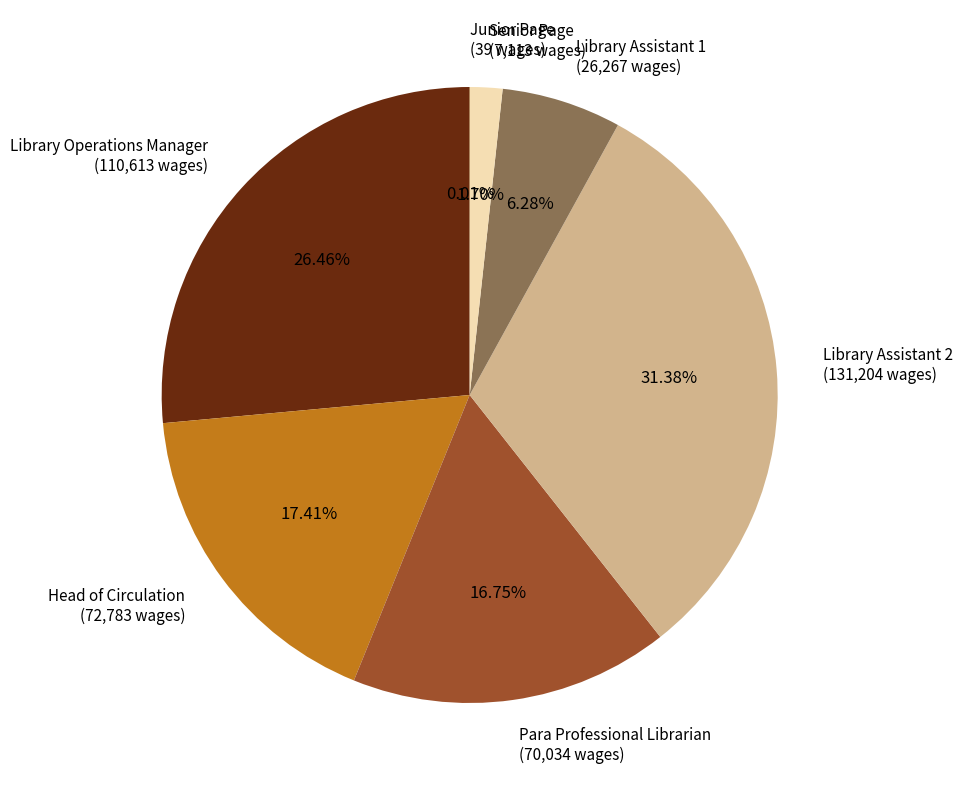

What is the ratio of the value at Library Assistant 2 to the value at Library Assistant 1?

5.0